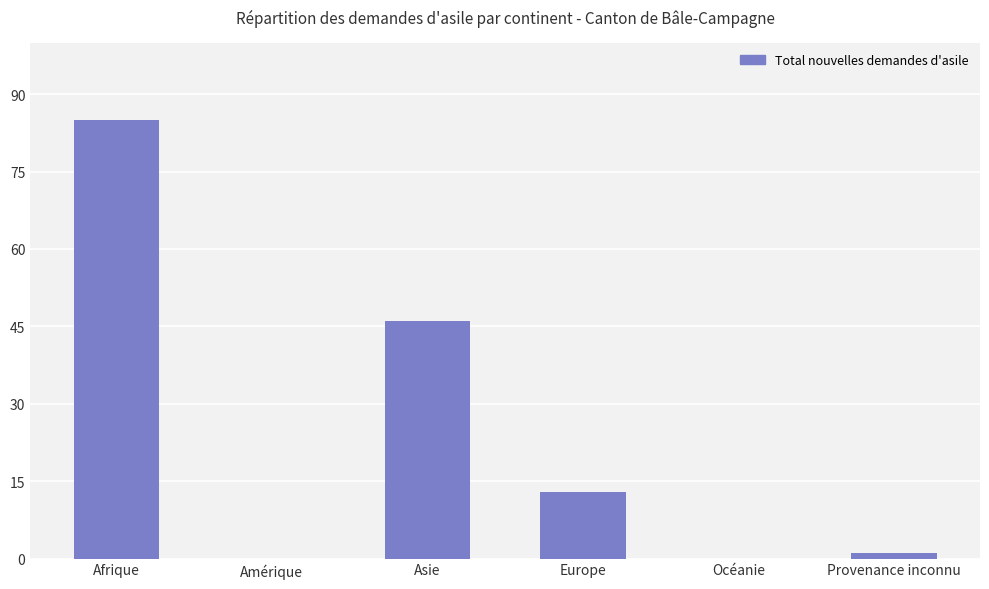

Reading right to left, extract all data points from this chart.

1	0	13	46	0	85